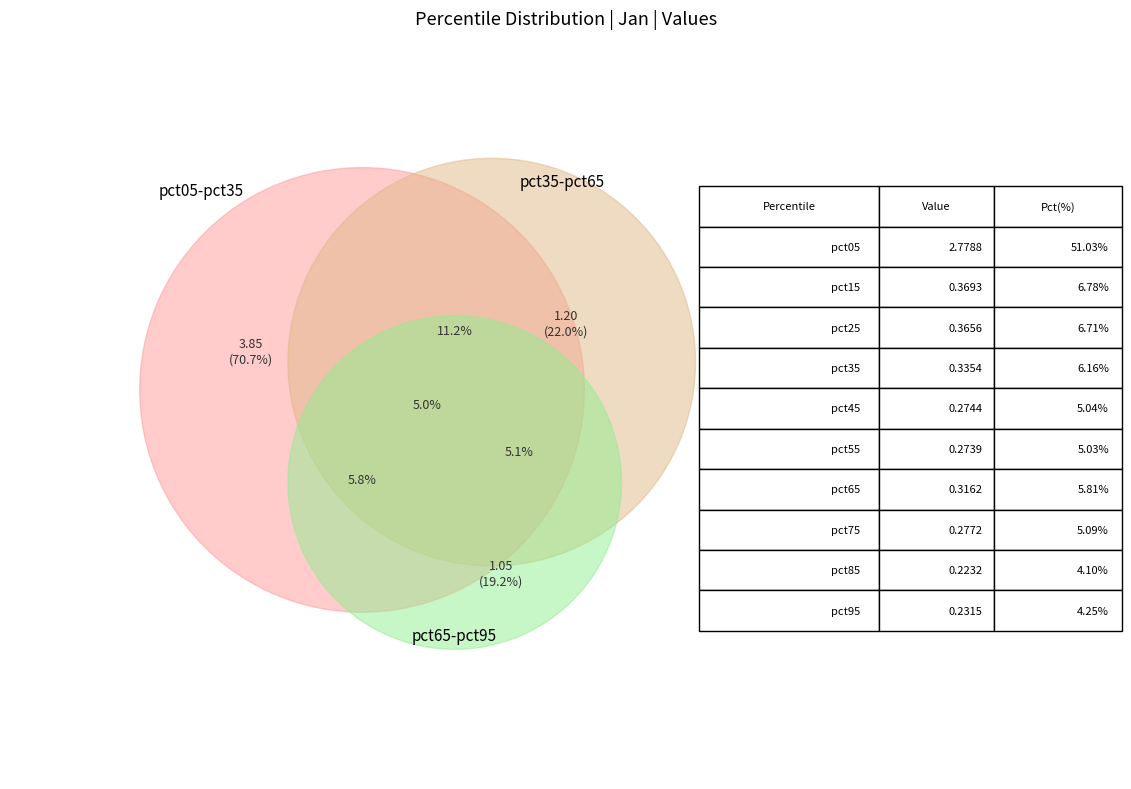

Does pct05 represent more than half of the total?

Yes